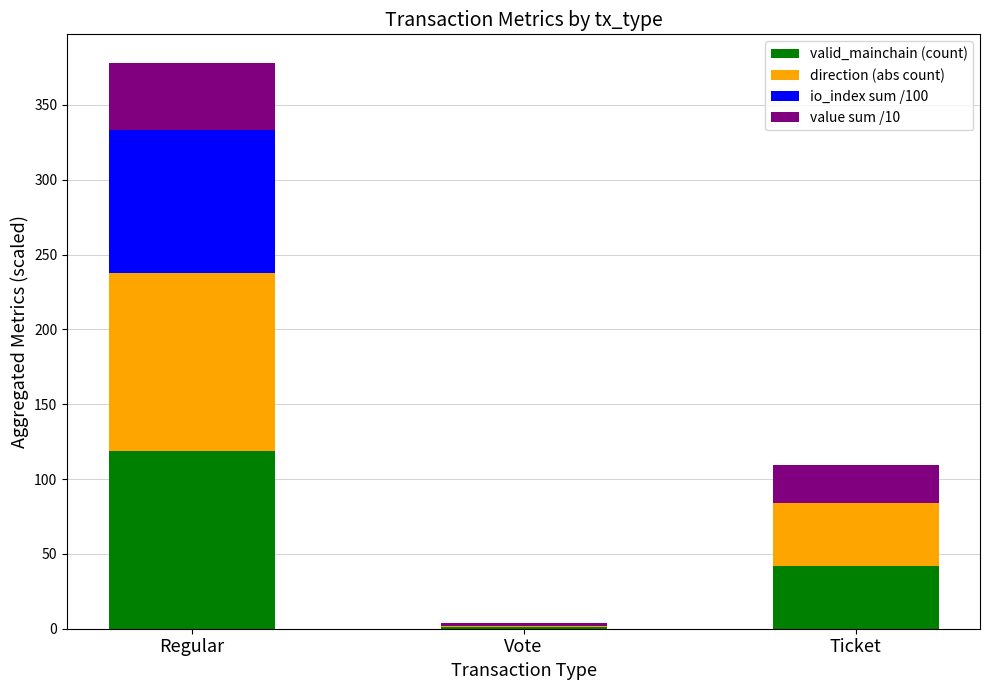

At which category is the sum across all series the highest?

Regular